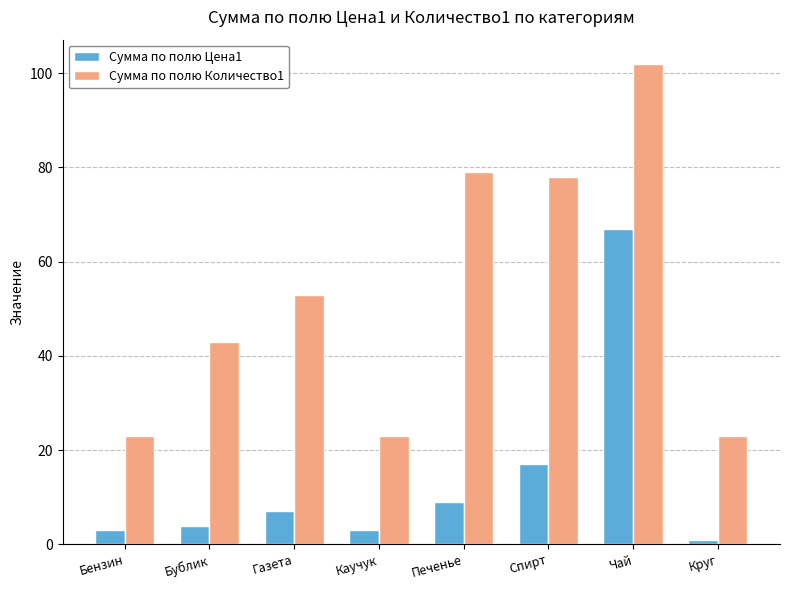

Which series has the largest range (max minus min)?

Сумма по полю Количество1